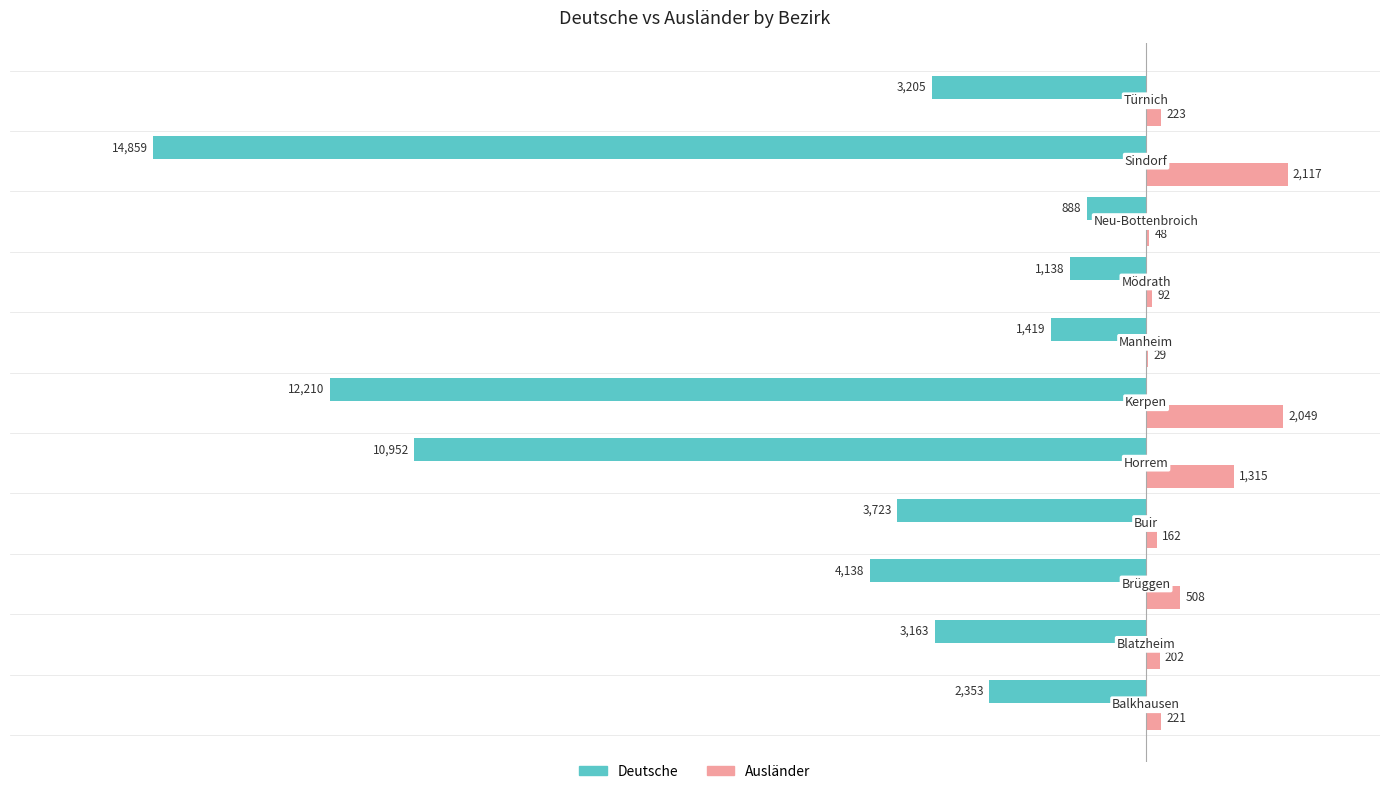

What is the greatest value displayed?

2117